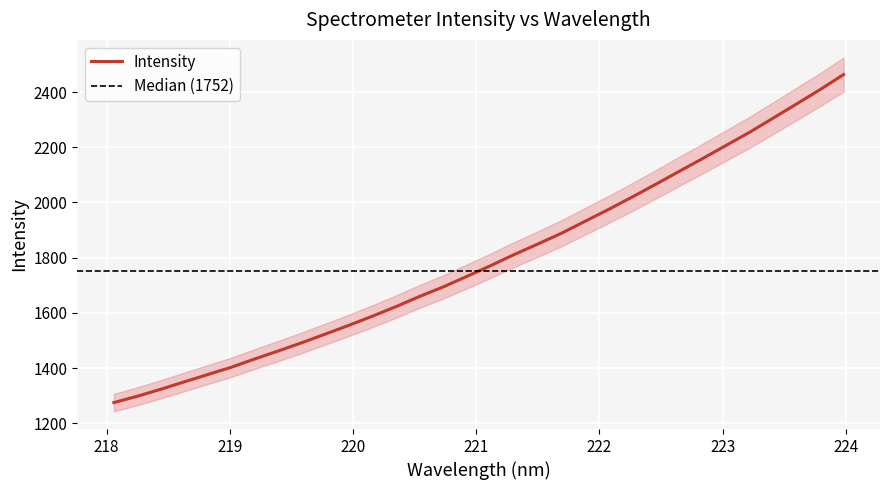

What is the difference between the values at 223.9802 and 222.8355?

304.5